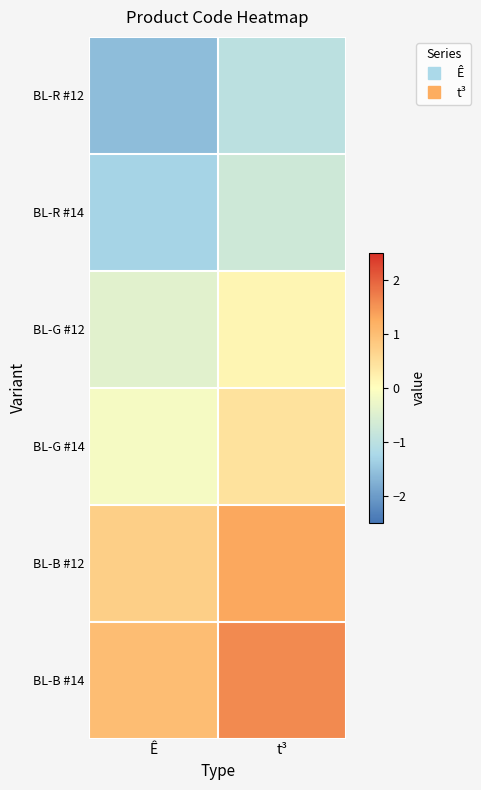

Which has a higher value, t³ or Ê?

t³